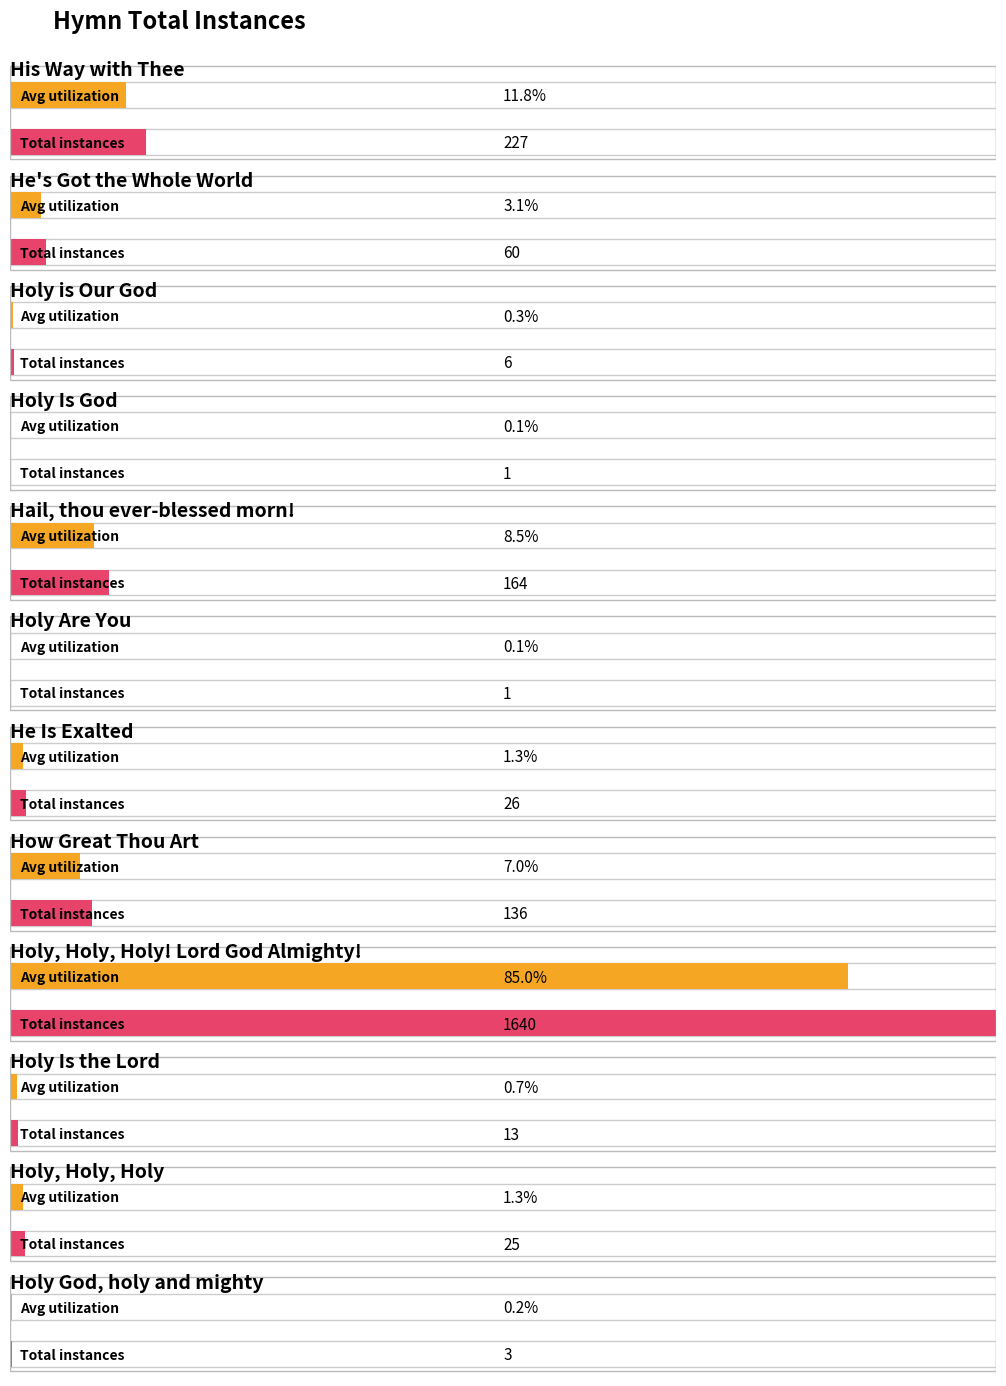

Reading right to left, transcribe all the data shown in this chart.

Holy God, holy and mighty=3	Holy, Holy, Holy=25	Holy Is the Lord=13	Holy, Holy, Holy! Lord God Almighty!=1640	How Great Thou Art=136	He Is Exalted=26	Holy Are You=1	Hail, thou ever-blessed morn!=164	Holy Is God=1	Holy is Our God=6	He's Got the Whole World=60	His Way with Thee=227